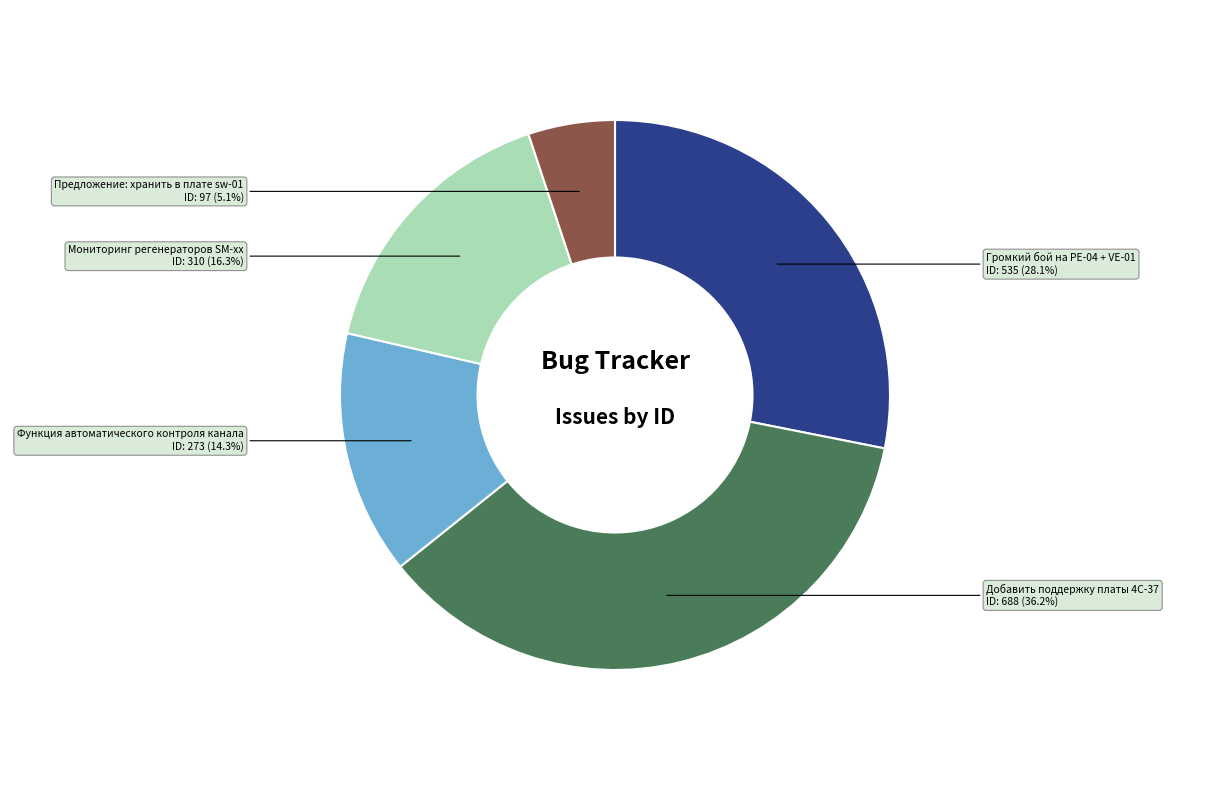

To the nearest percent, what percentage of the pie is Функция автоматического контроля канала?

14%